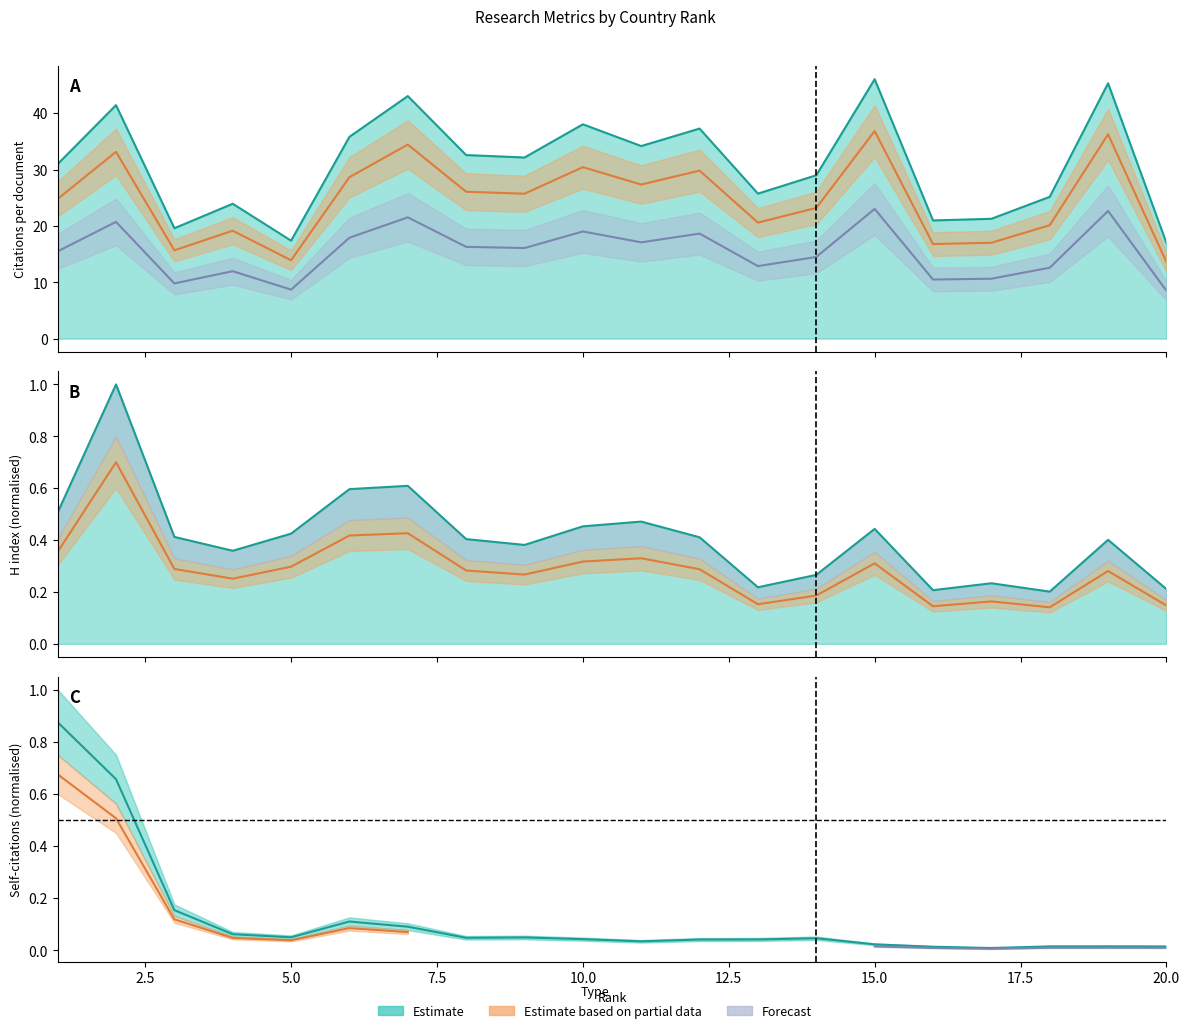

Which category has the lowest value in the Self-citations series?

17